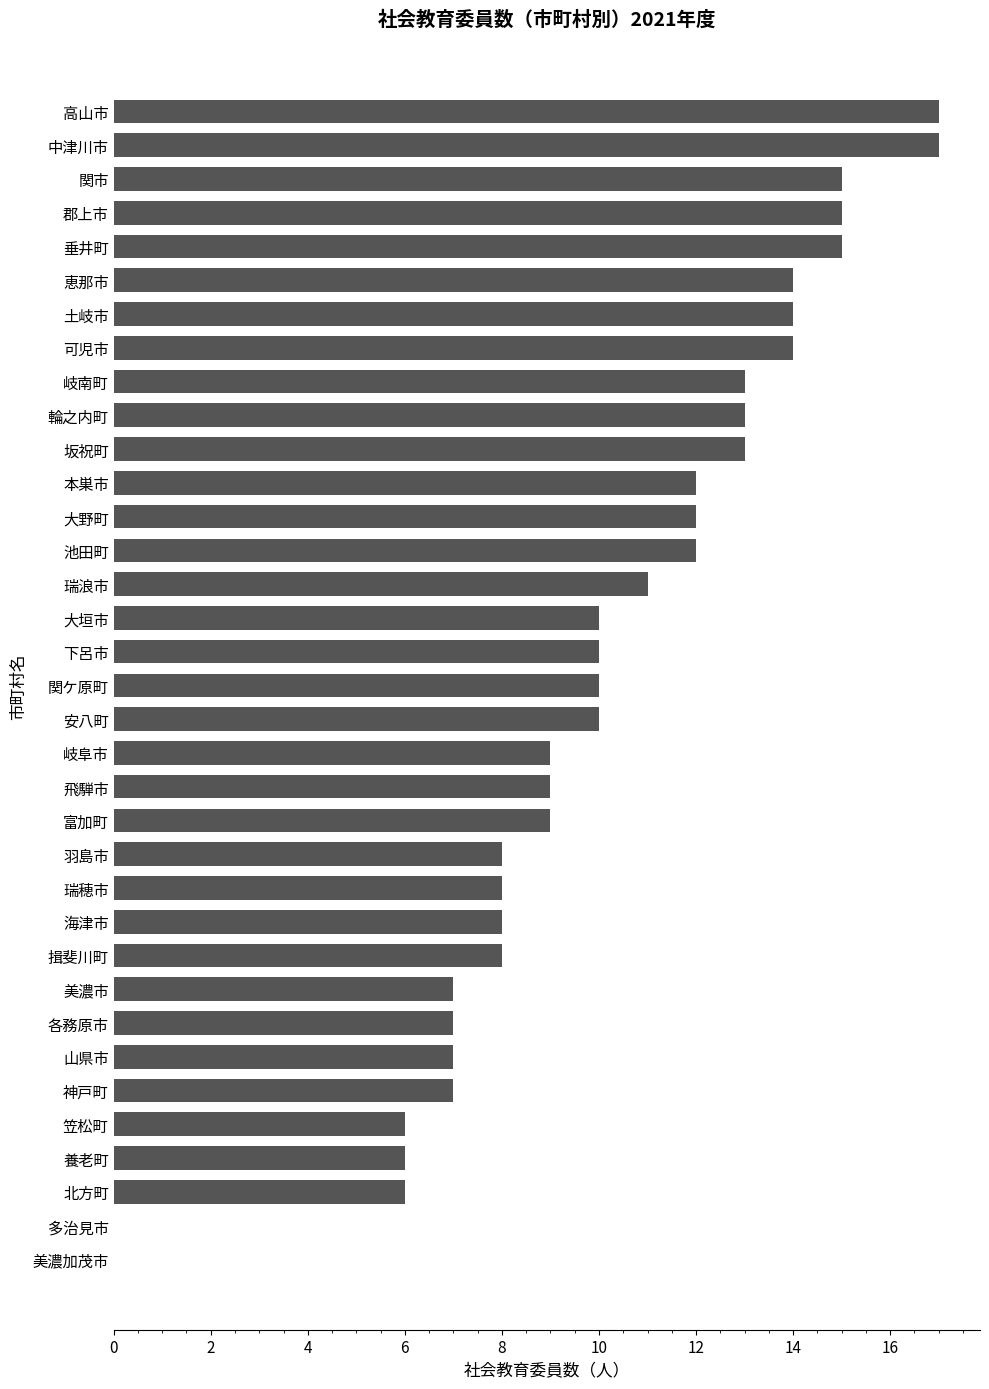

True or false: the data shows 15 at 垂井町.

True